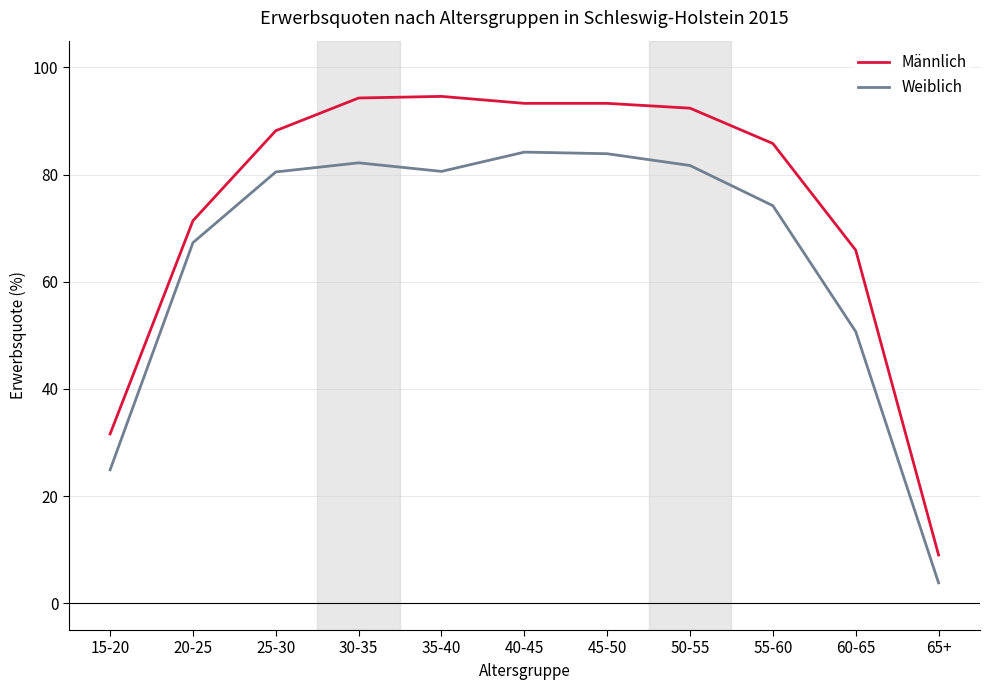

The Männlich series shows 47.0 at 40-45. True or false?

False